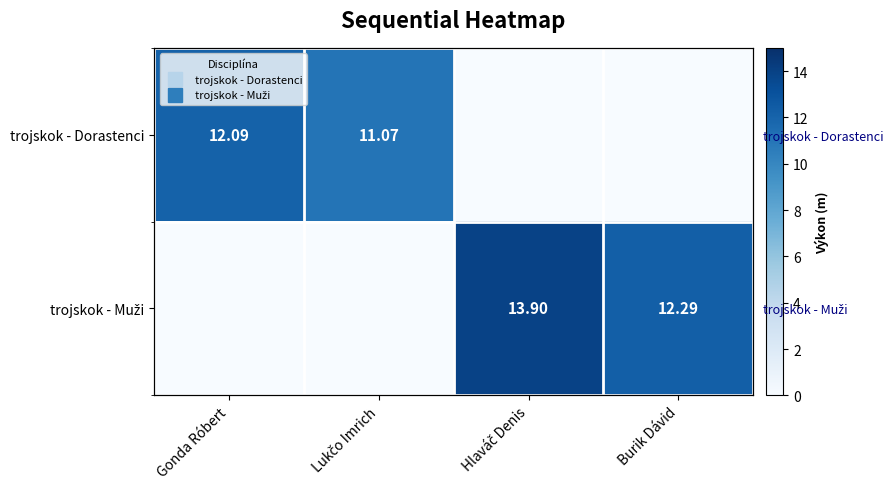

At which label is trojskok - Dorastenci closest to 6?

Lukčo Imrich